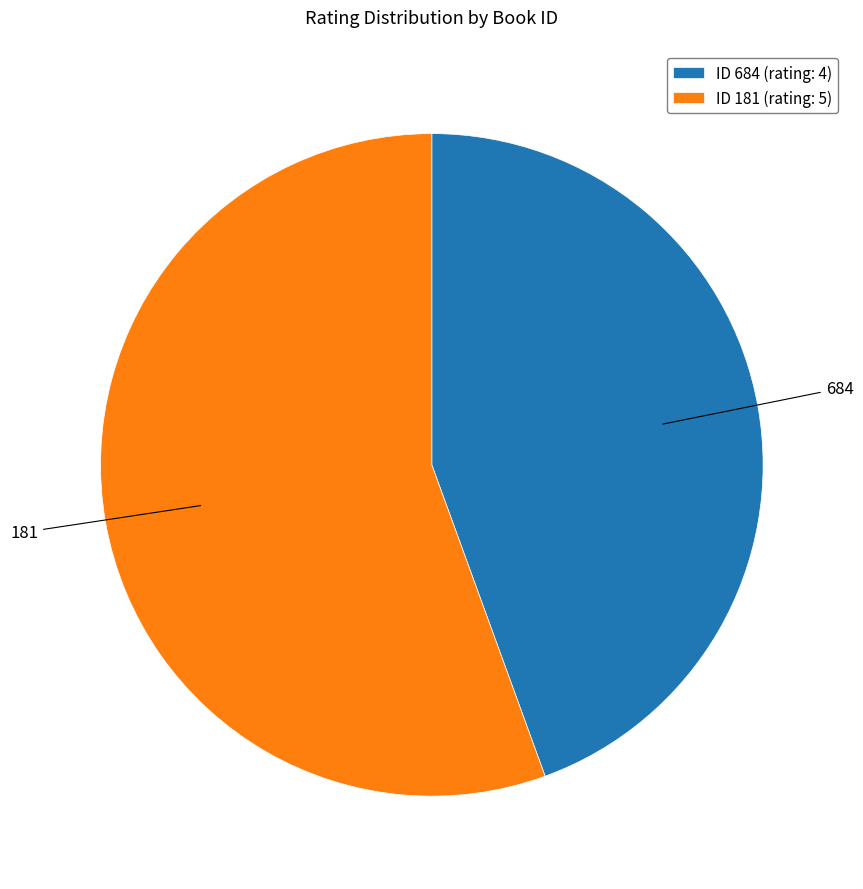

Is ID 684 (rating: 4) the majority of the pie?

No